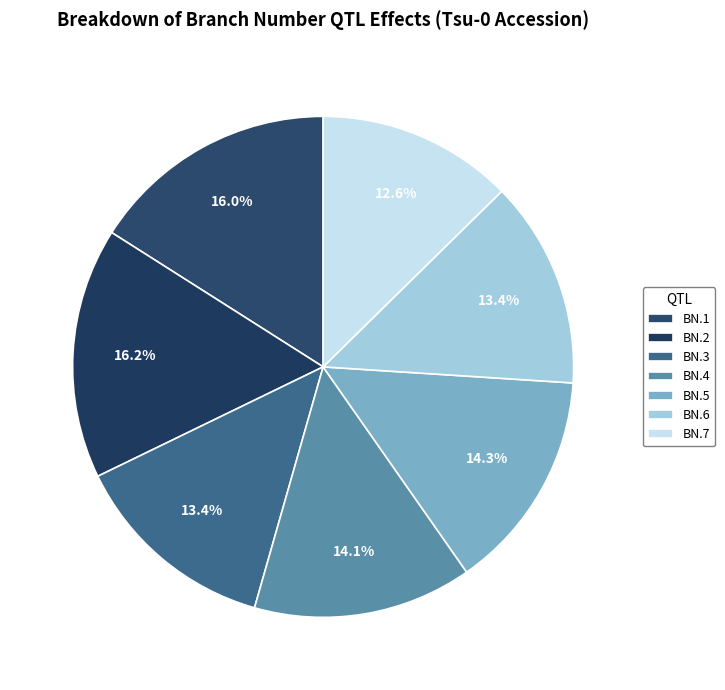

Which slice is the smallest?

BN.7